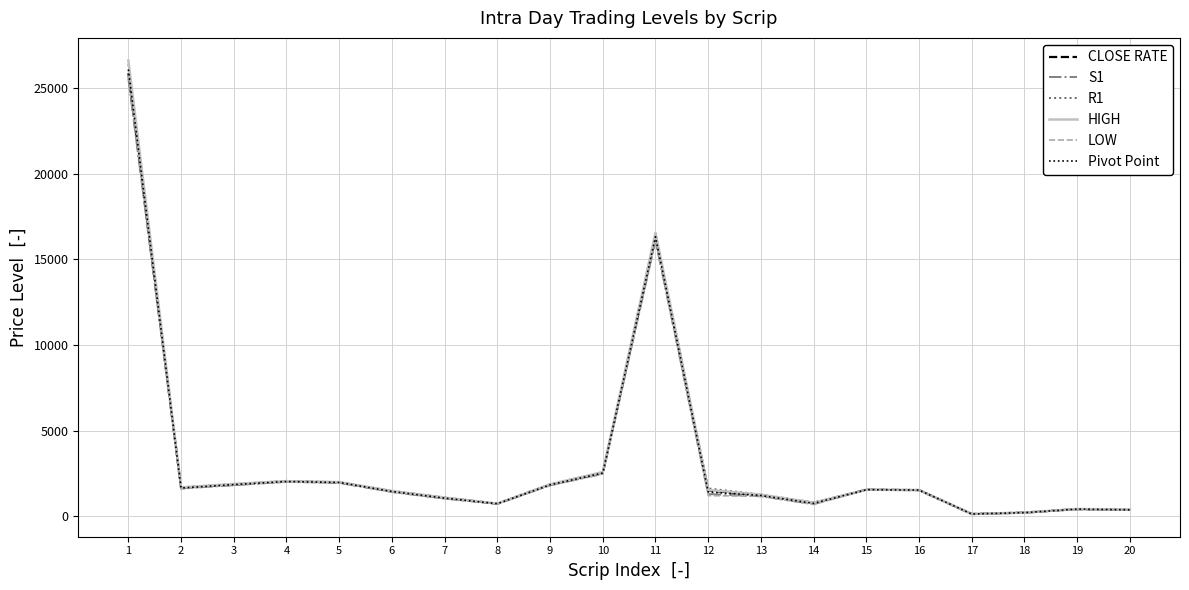

Between 1 and 19, which series saw the biggest shift?

HIGH